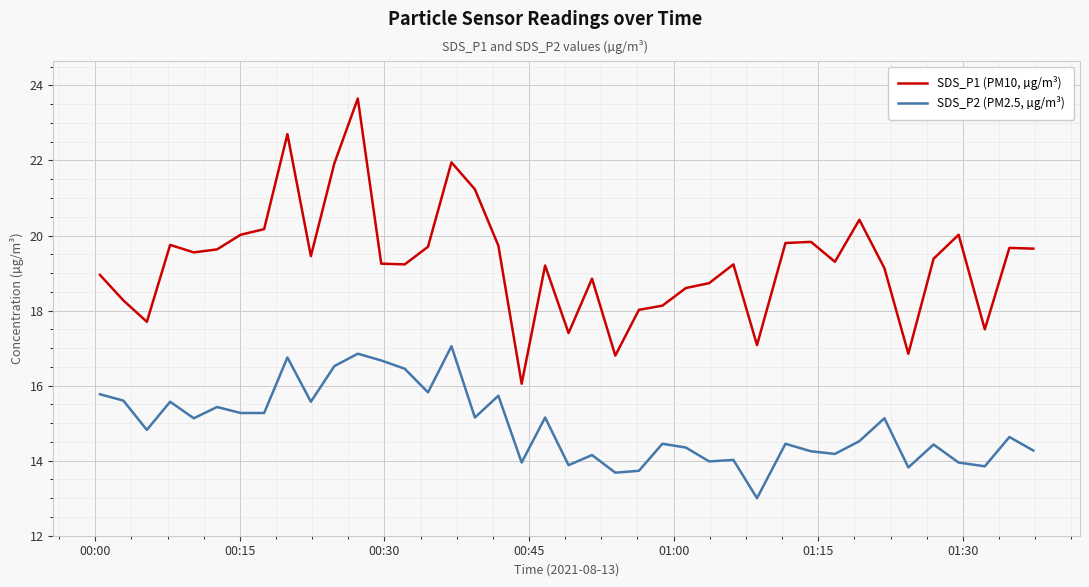

List the series in order of their overall mean, highest first.

SDS_P1 (PM10, µg/m³), SDS_P2 (PM2.5, µg/m³)